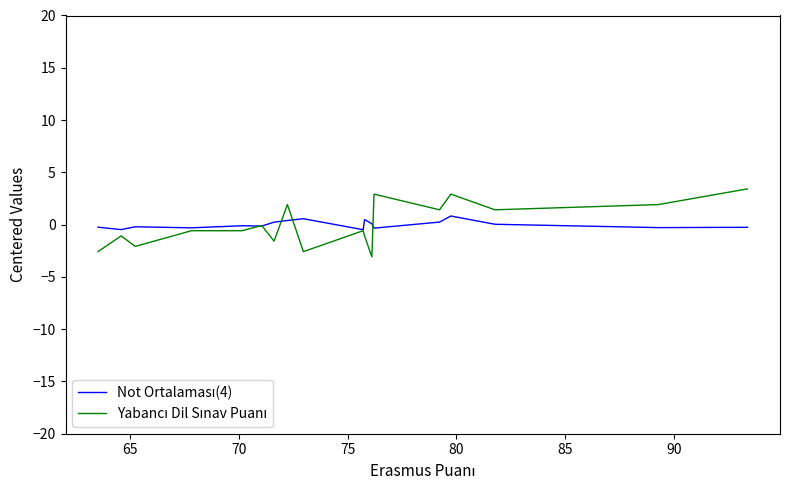

Does the chart display data point markers on the line(s)?

No